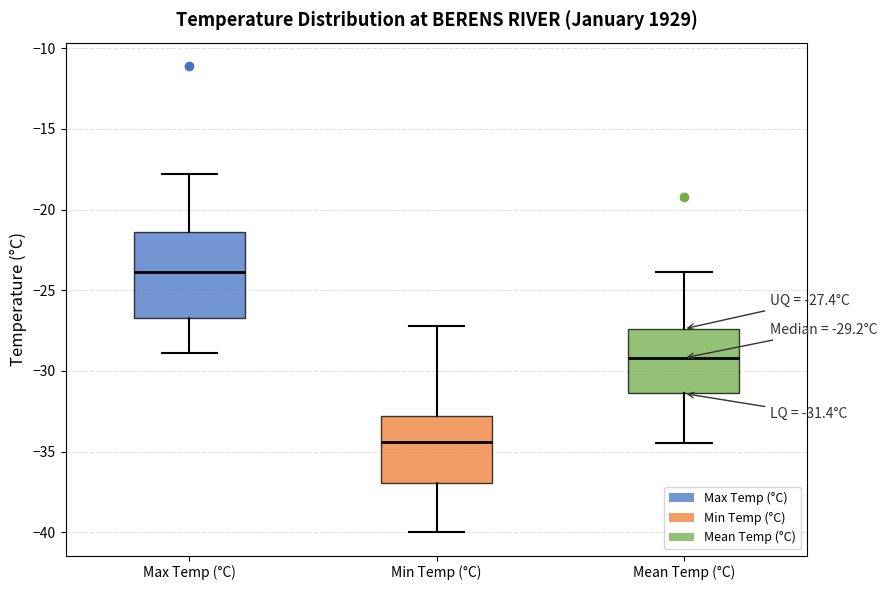

Which box has the highest median line?

Max Temp (°C)